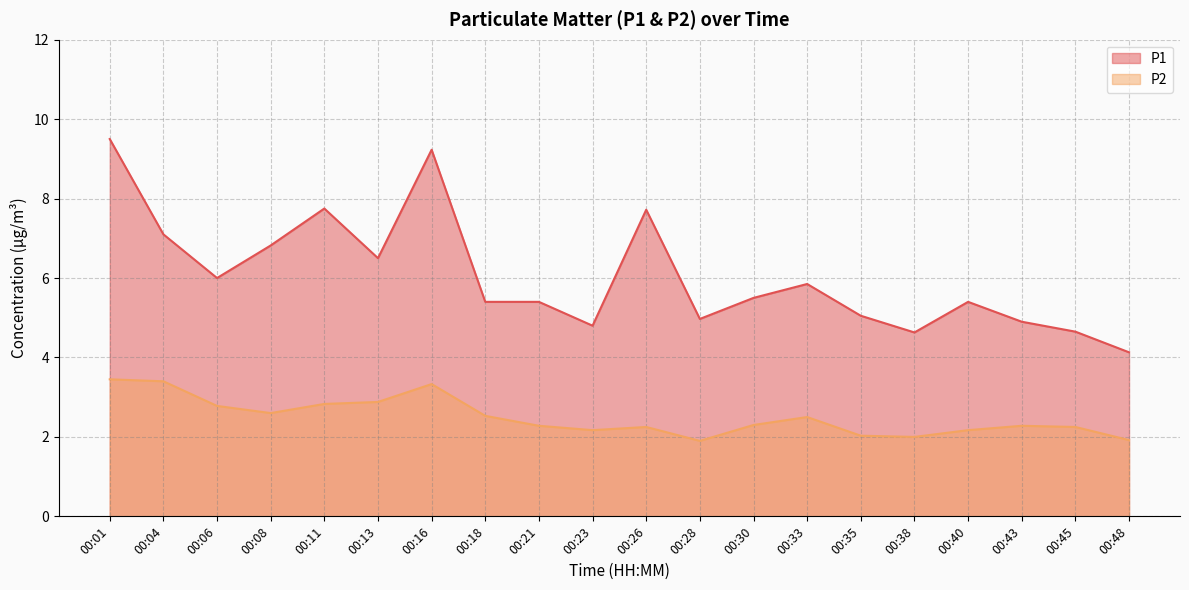

What is the average value of the P1 series?

6.1